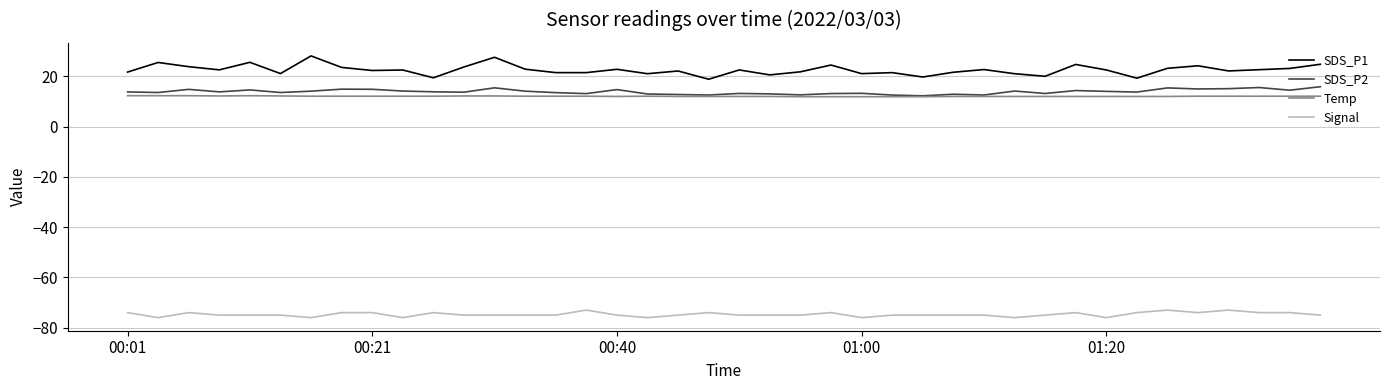

Which series has the largest total across all categories?

SDS_P1